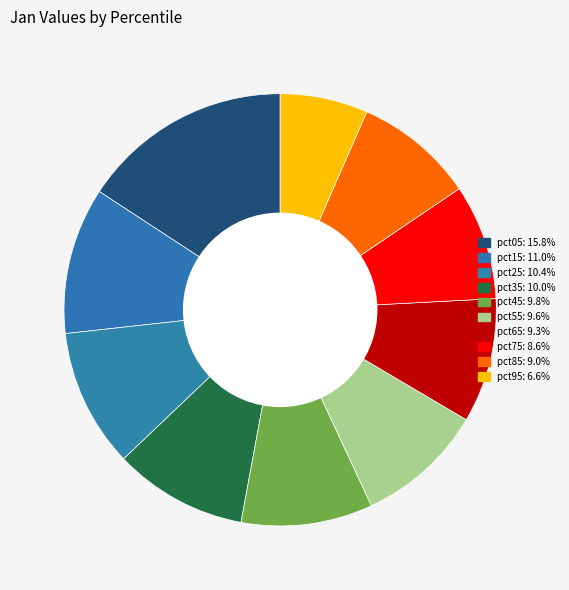

Count the number of slices in the pie.

10